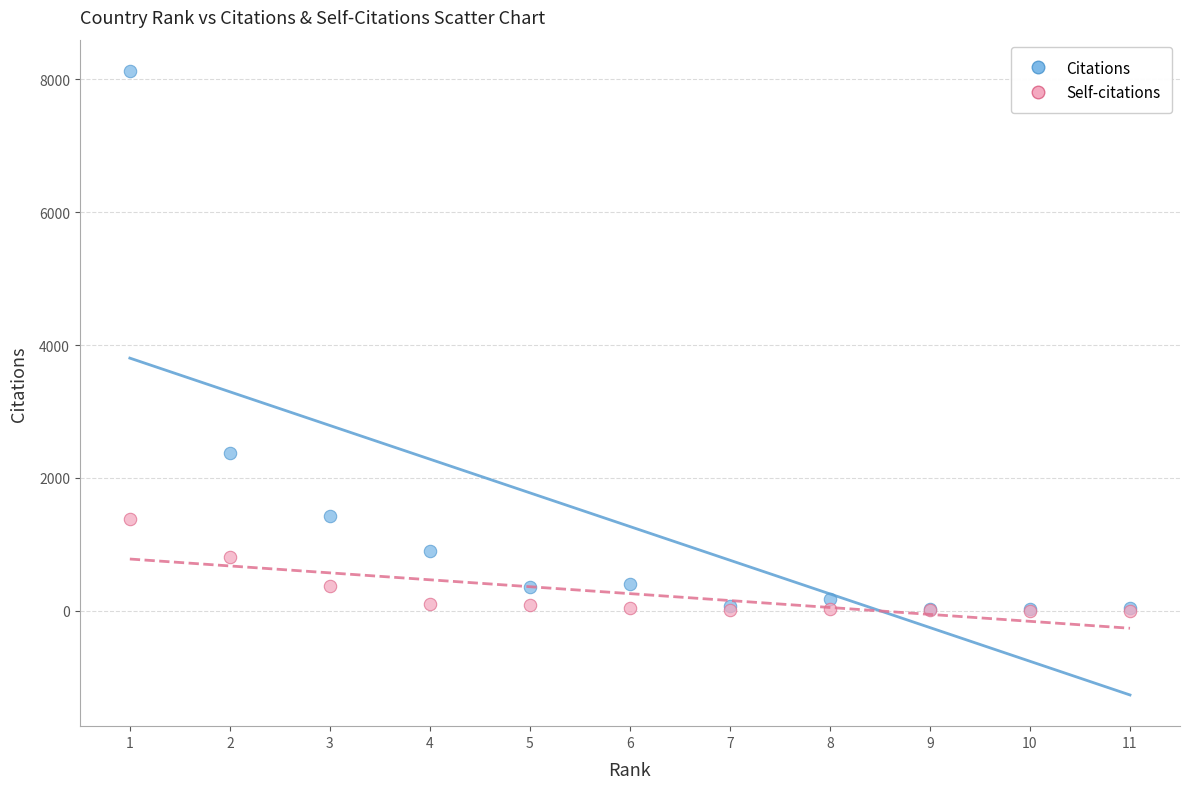

In the Citations series, what Y value is closest to 4077?

2383